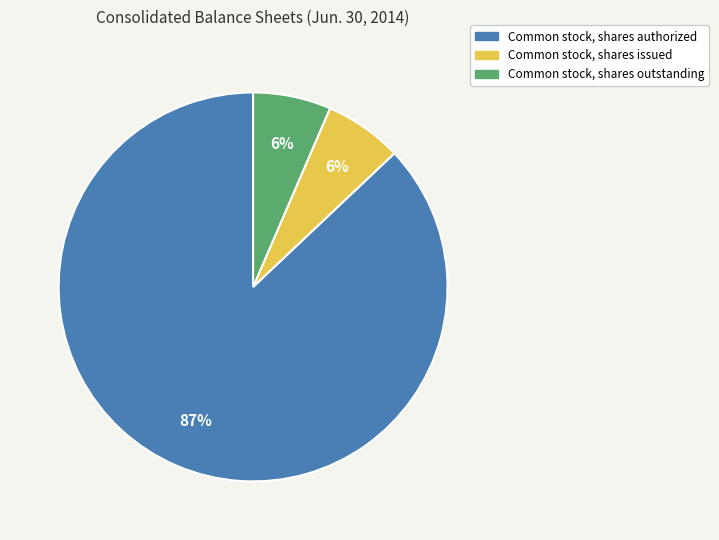

How many segments does this pie chart have?

3